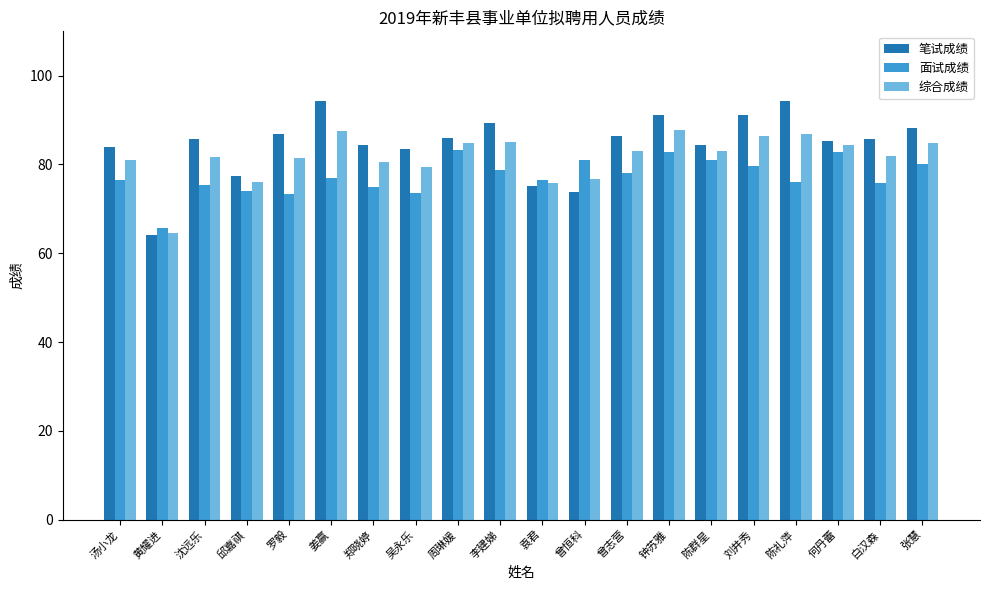

What are all the series names shown in the legend?

笔试成绩, 面试成绩, 综合成绩